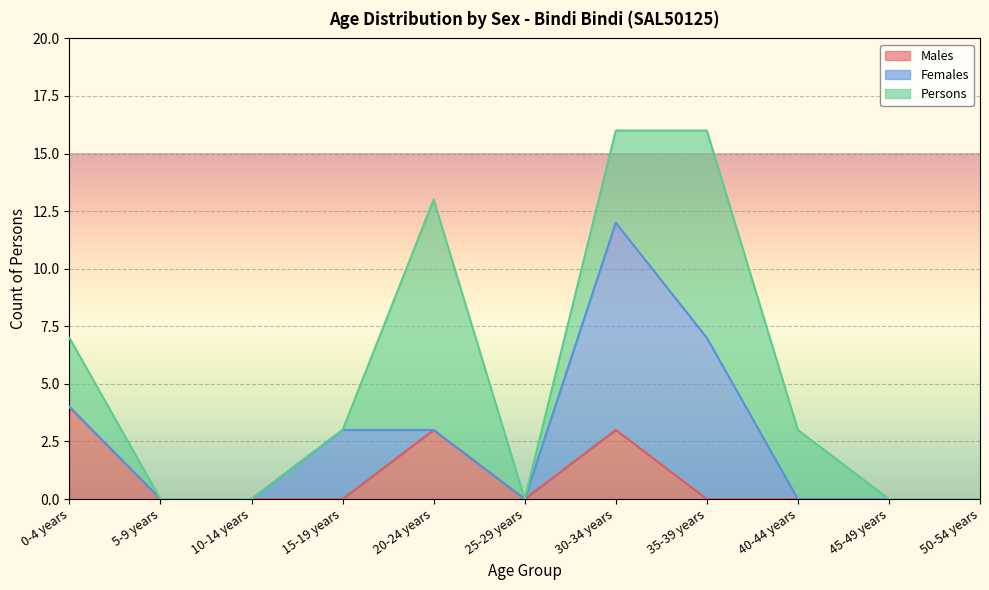

True or false: Males has a value of 0 at 5-9 years.

True